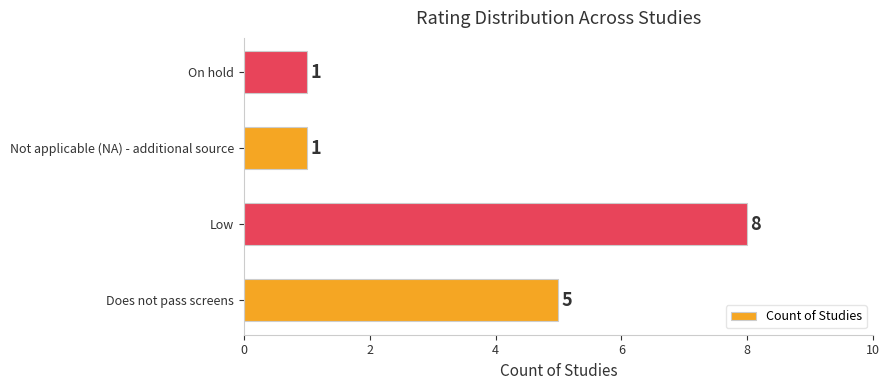

Reading top to bottom, what are all the values shown in this chart?

1	1	8	5